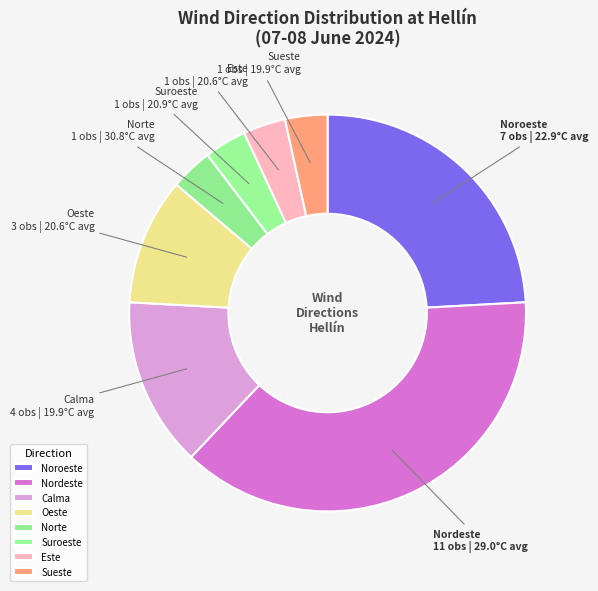

Which has a higher value, Este or Nordeste?

Nordeste